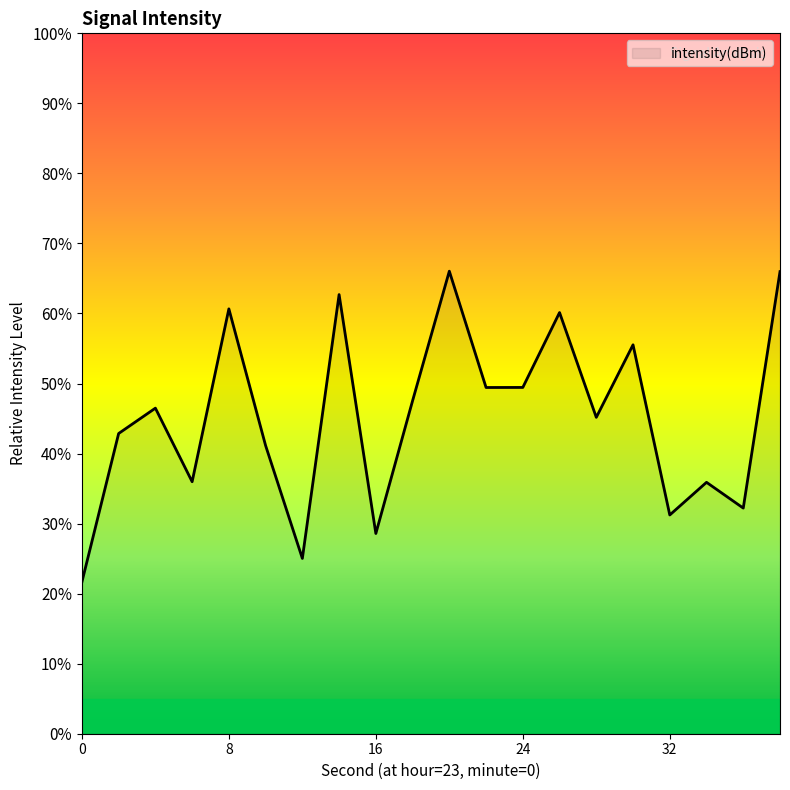

How many lines are shown in the chart?

1